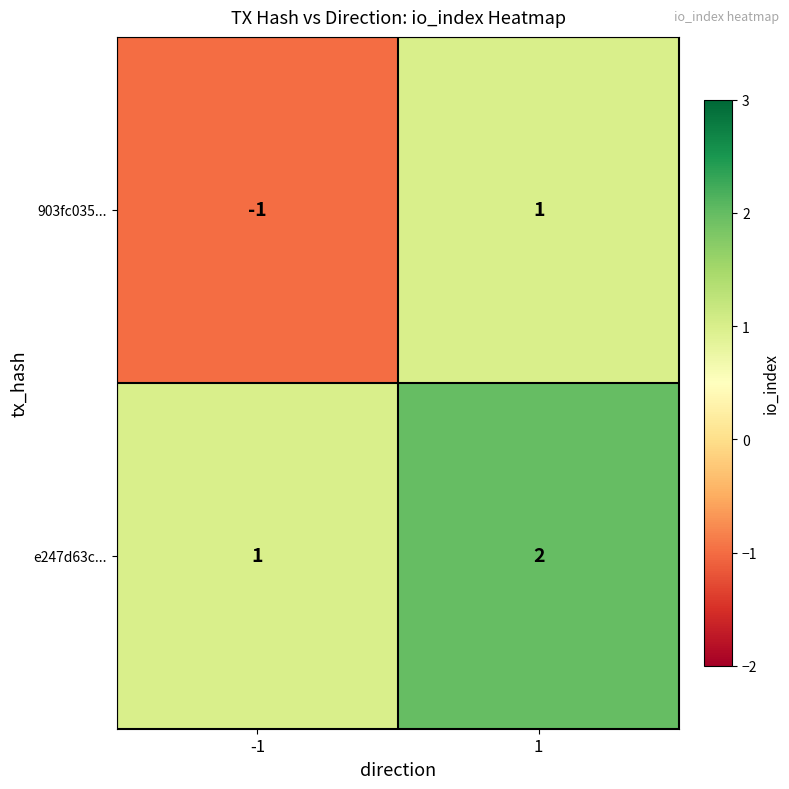

The value of 903fc035... at 1 is 1. True or false?

True